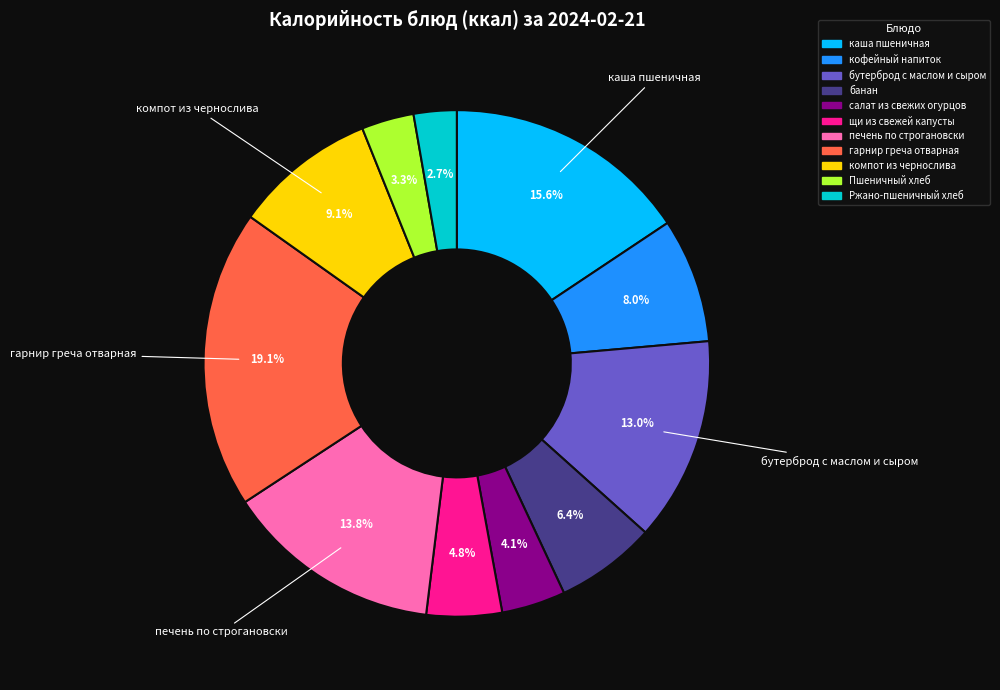

What is the largest slice in the pie chart?

гарнир греча отварная